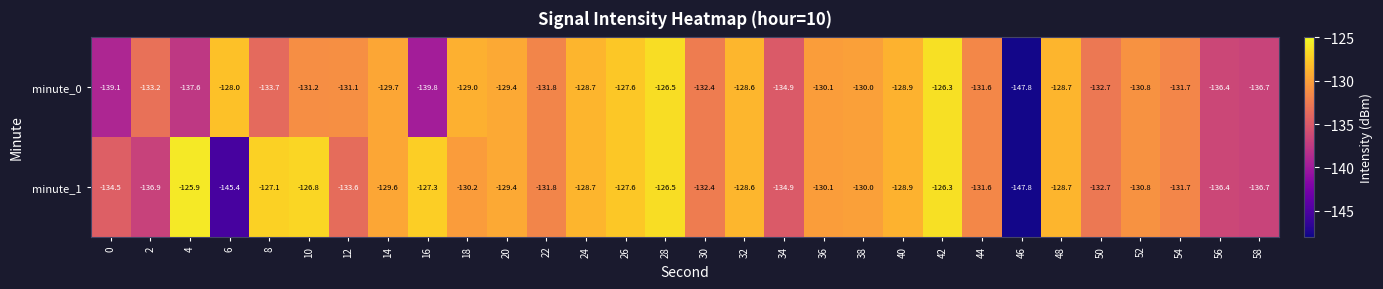

What is the difference between the maximum and second lowest values in the minute_1 series?

19.5